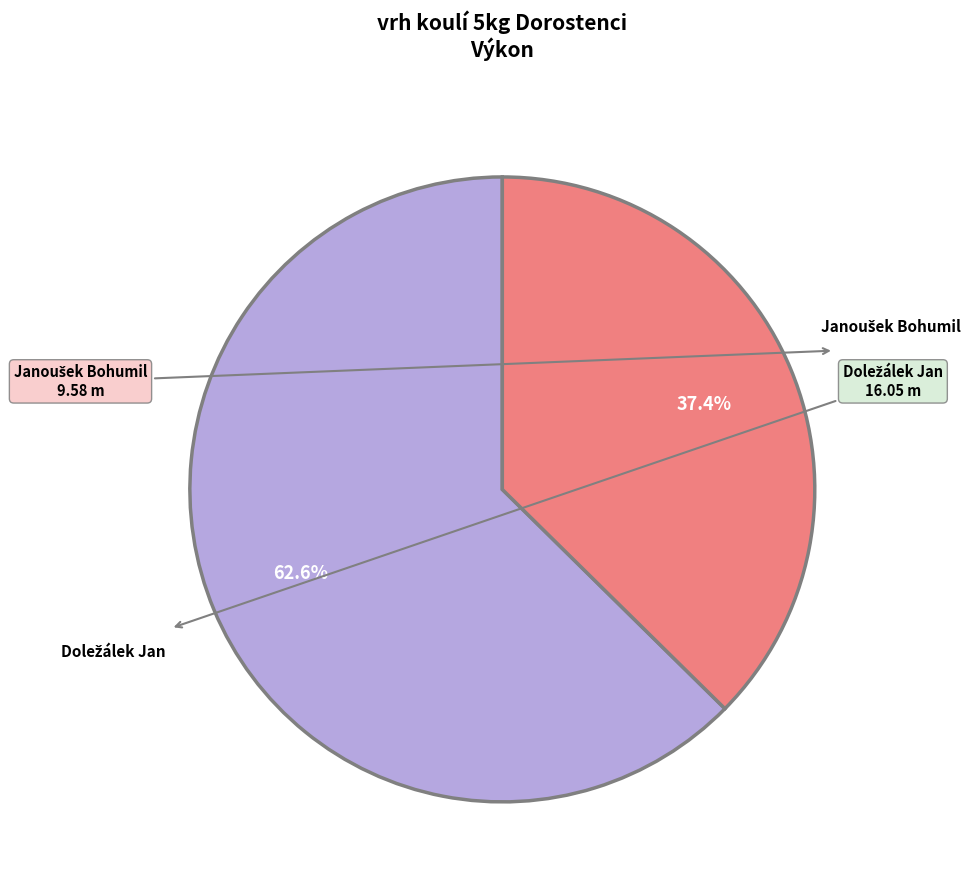

Is there a majority slice in this chart?

Yes